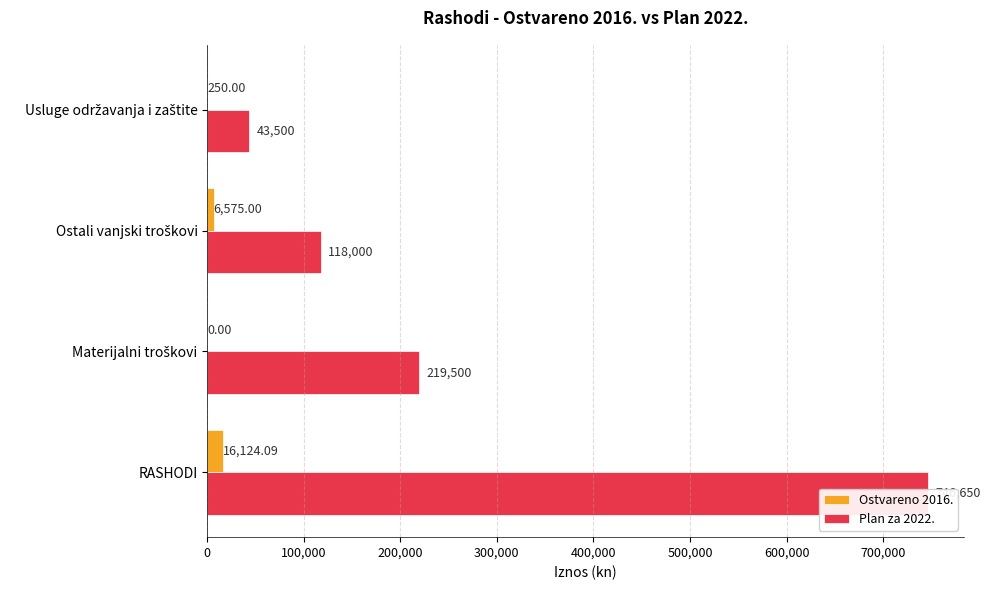

What is the average value of the Plan za 2022. series?

281912.5